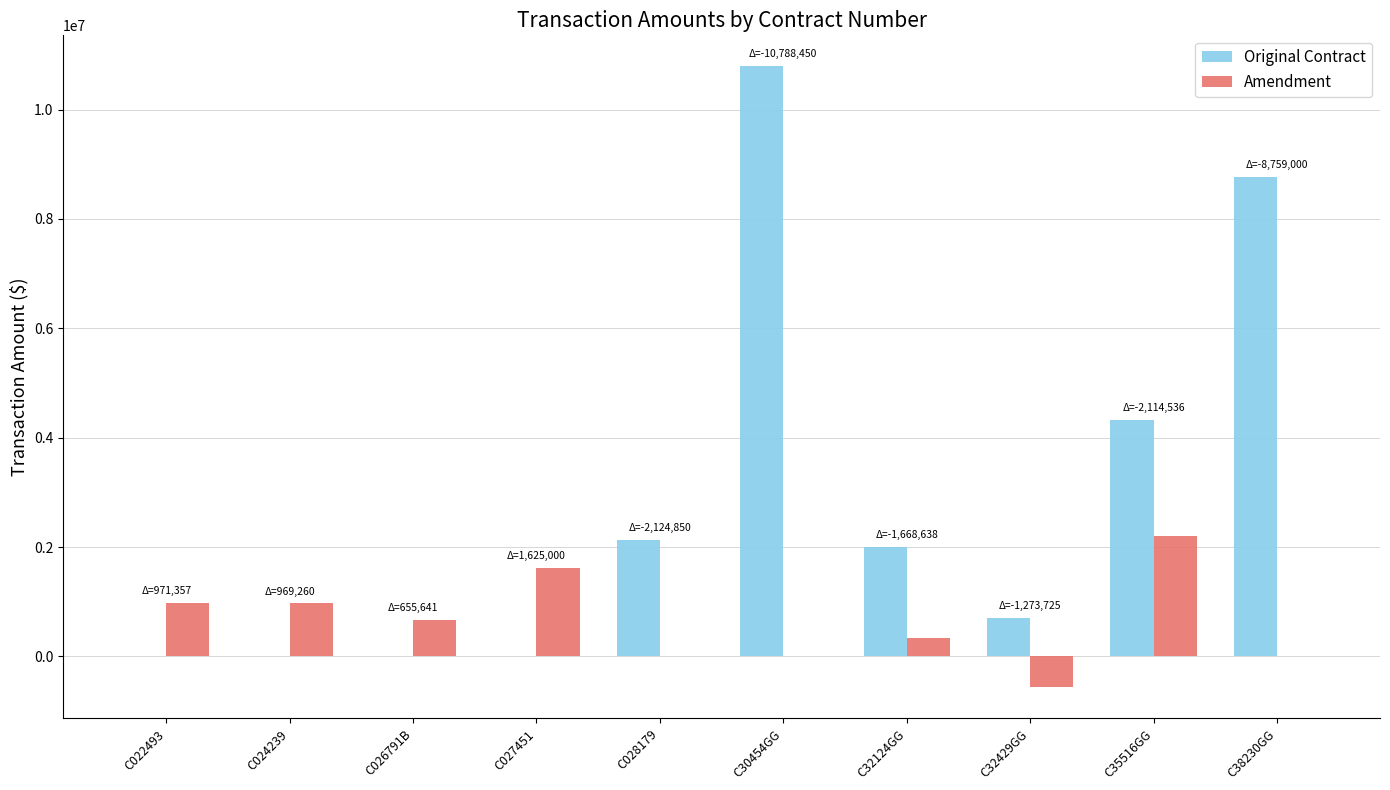

Are the bars horizontal?

No